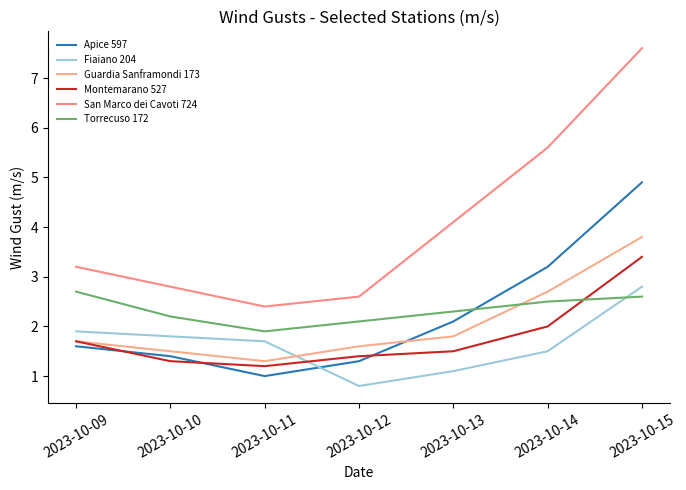

What is the difference between the second highest and second lowest values in the Montemarano 527 series?

0.7